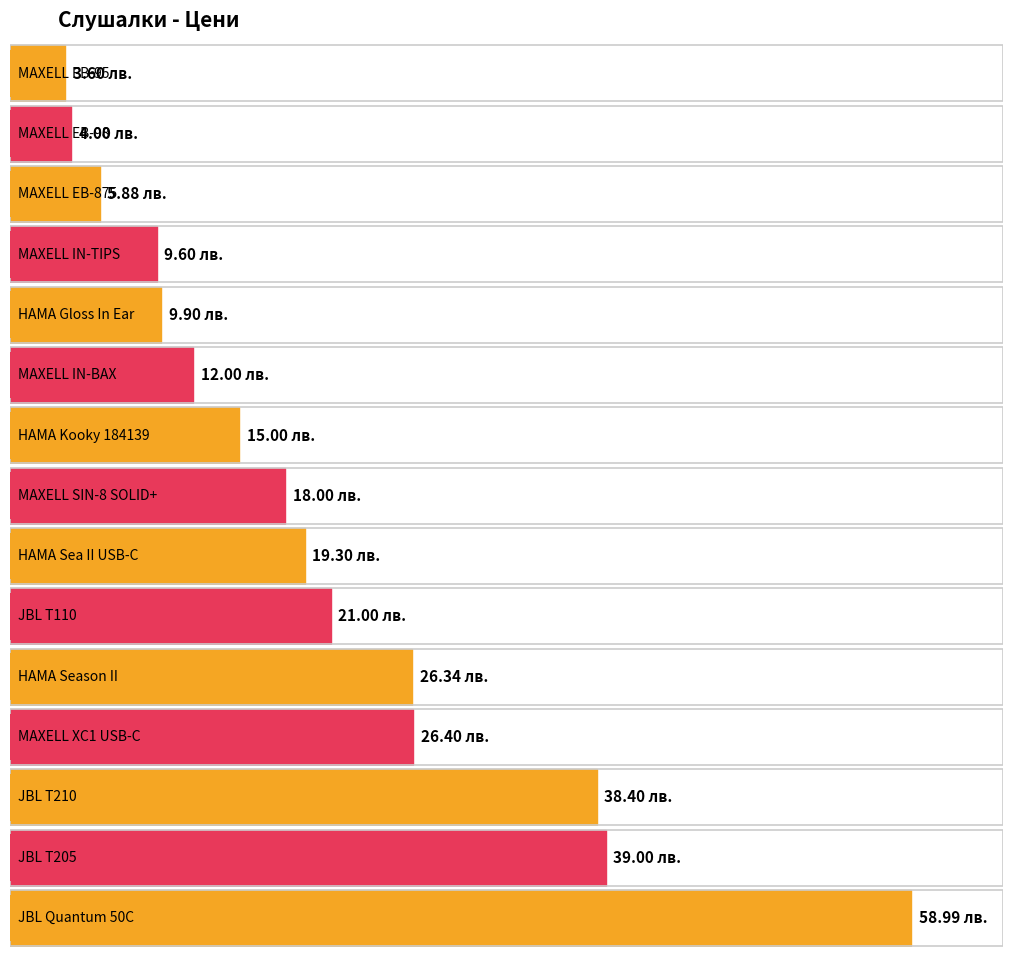

Count the number of values greater than 18.

7